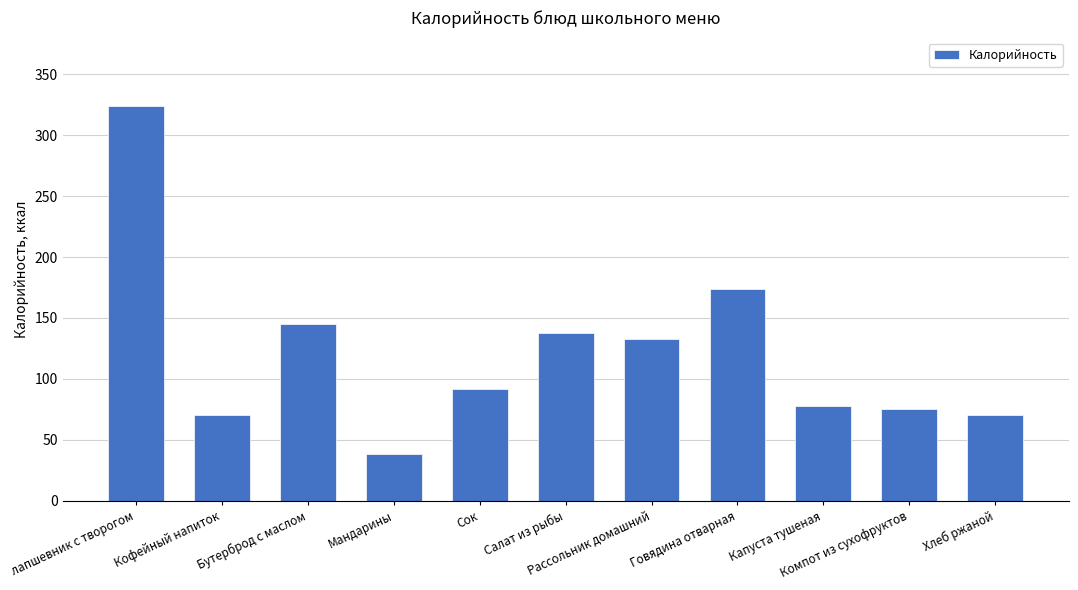

Reading left to right, what are all the values shown in this chart?

324	70	145	38	92	138	133	174	78	75	70